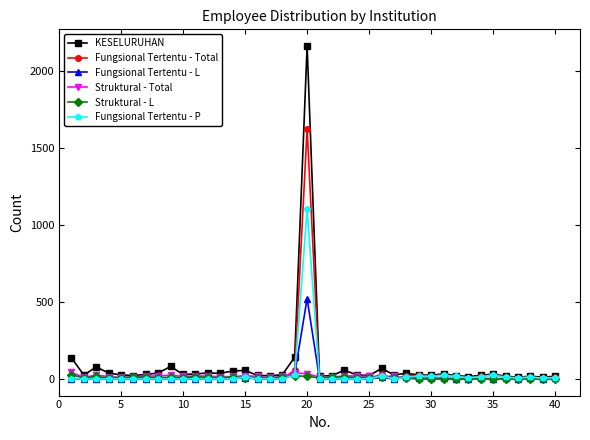

True or false: Fungsional Tertentu - L has more than 2 interior local peaks.

True